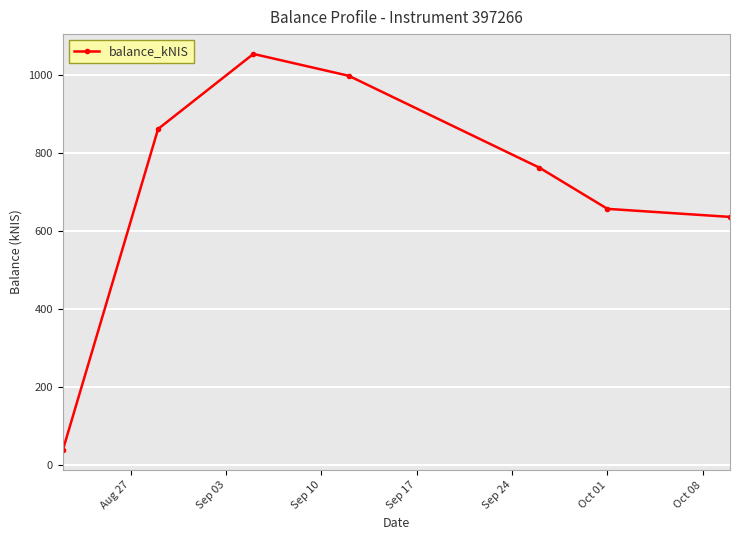

What is the average value?

715.3